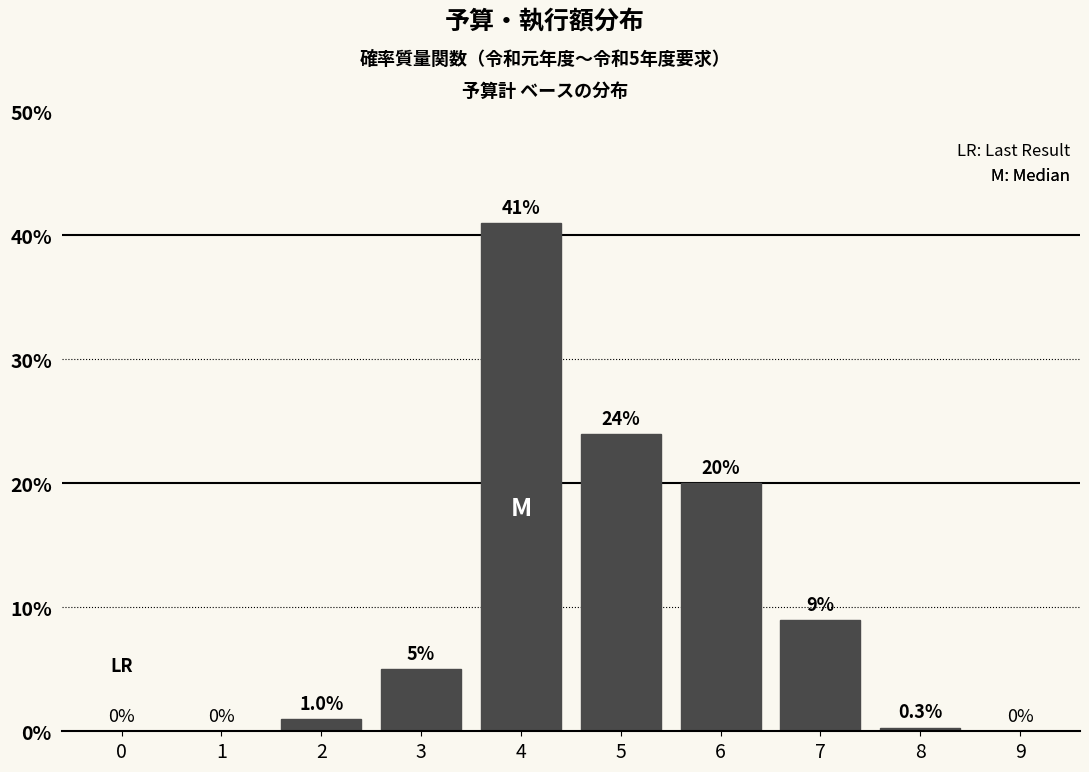

Are the bars horizontal?

No